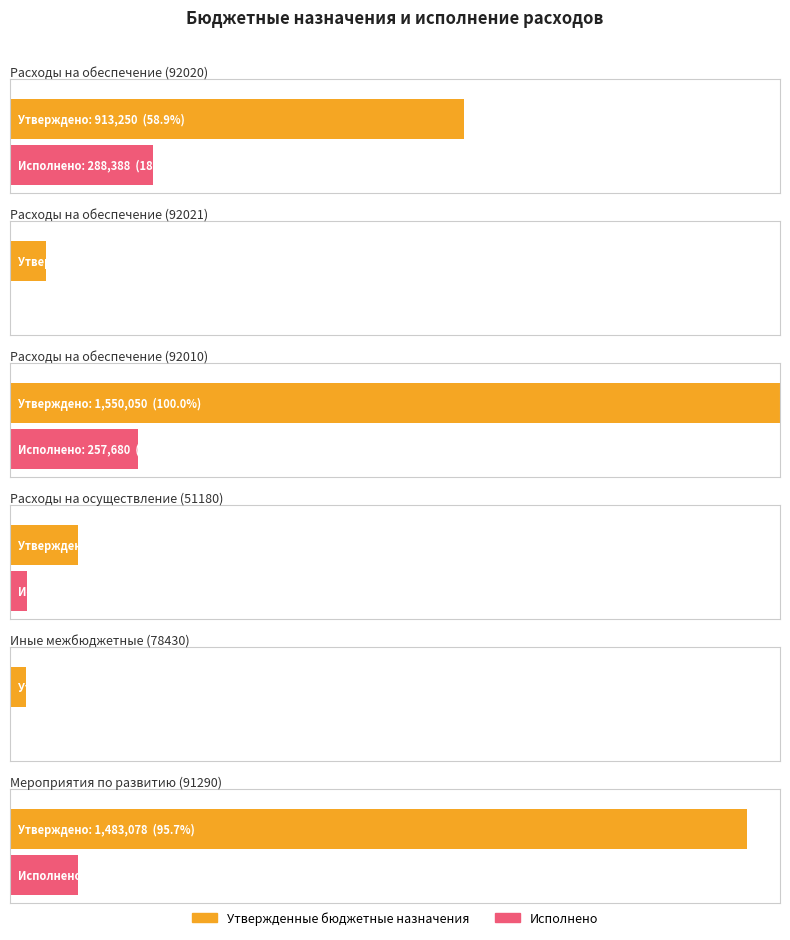

How many groups of bars are there?

6